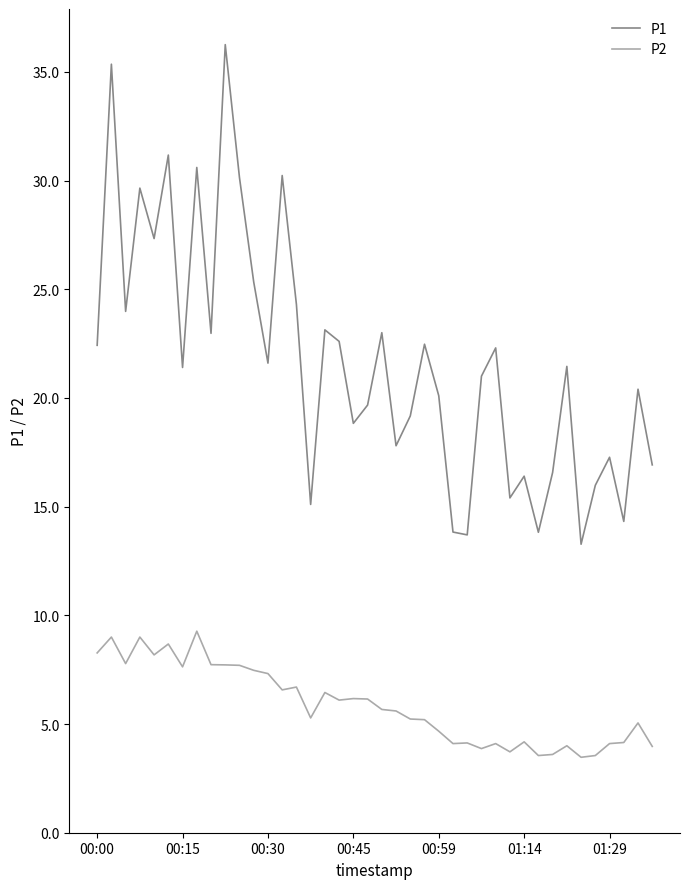

True or false: P2 and P1 intersect in this chart.

False